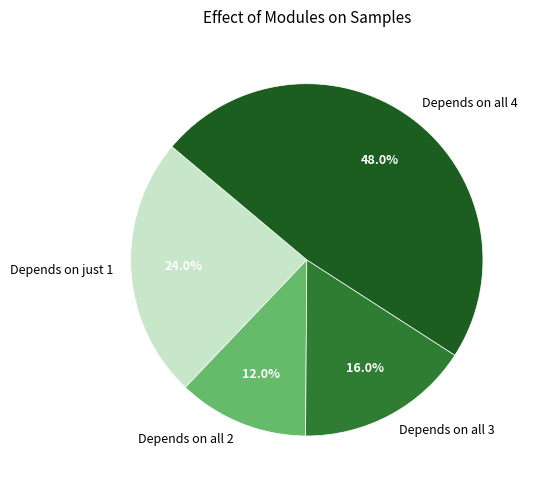

To the nearest percent, what is the difference between the largest and smallest slice percentages?

36%